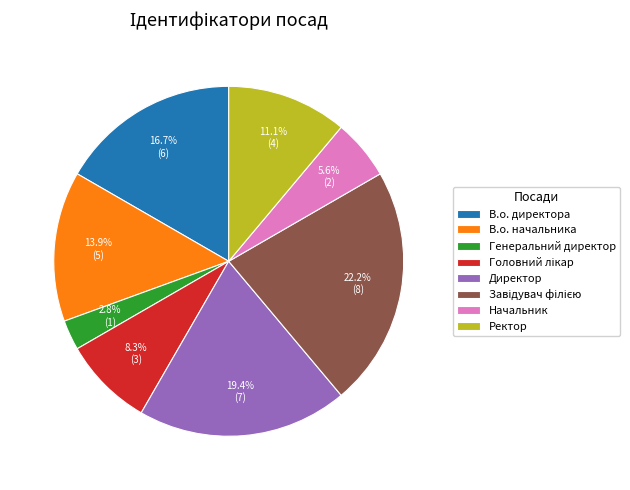

Does Директор account for over 50% of the chart?

No